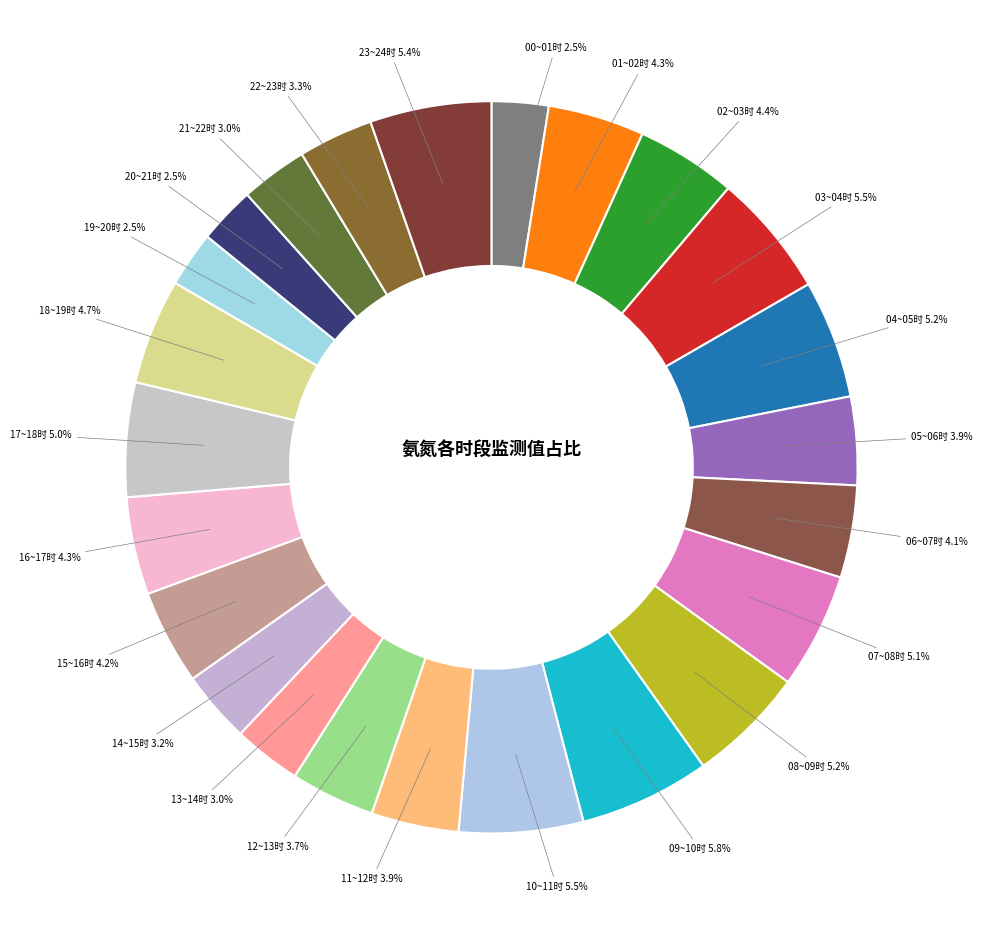

How many slices are in this pie chart?

24